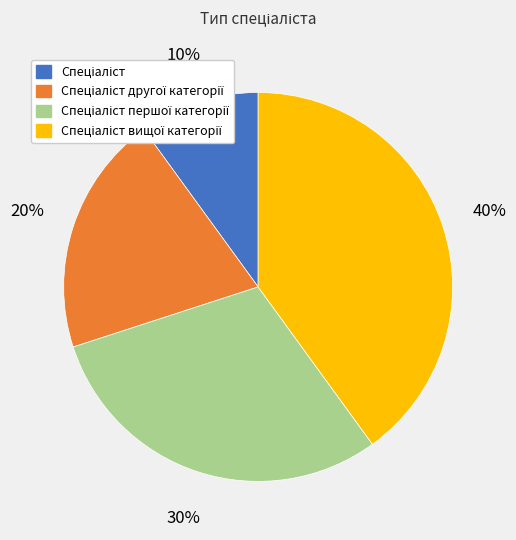

Is there any slice that represents more than half of the pie?

No